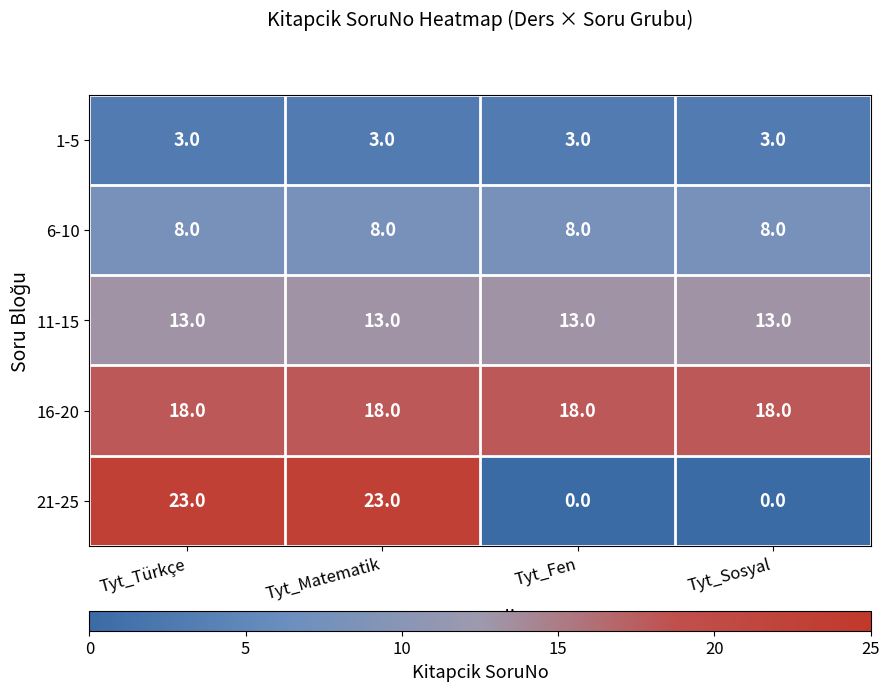

Is it true that 11-15 equals 13 at Tyt_Fen?

True